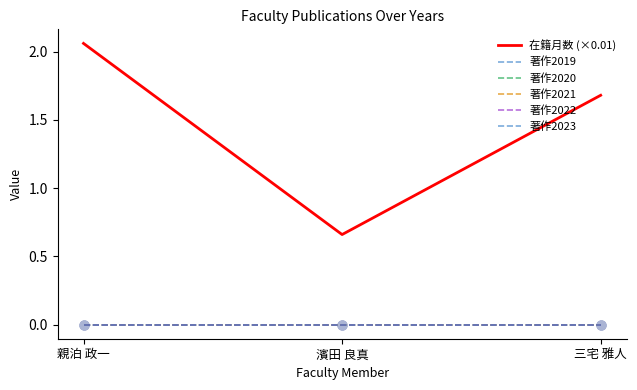

At which category is the sum across all series the highest?

親泊 政一